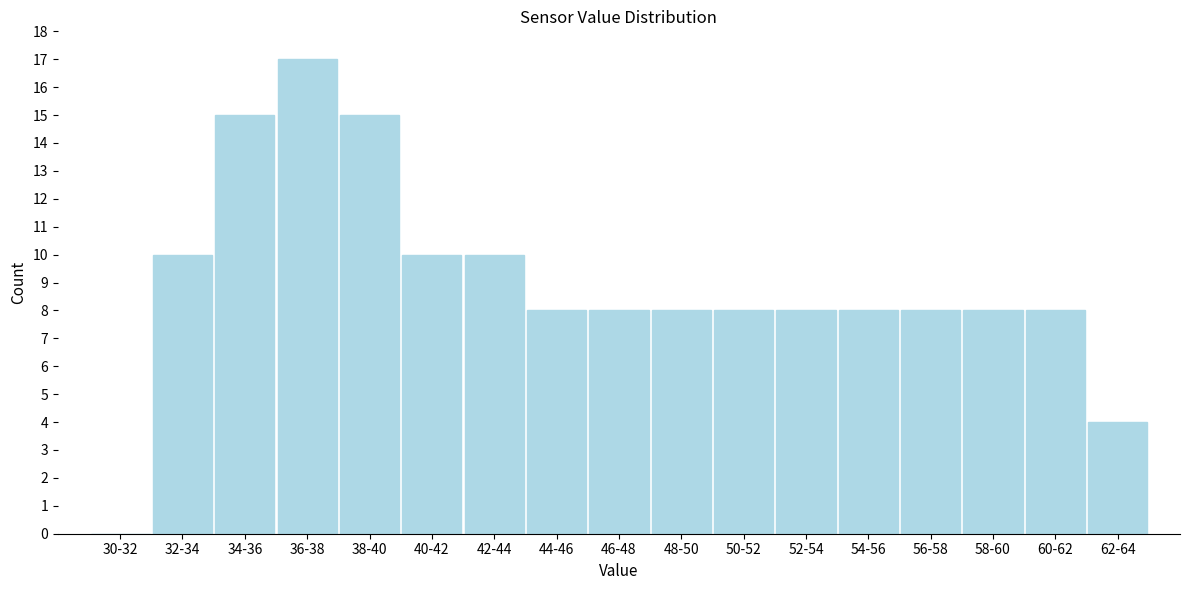

Reading right to left, extract all data points from this chart.

62-64=4	60-62=8	58-60=8	56-58=8	54-56=8	52-54=8	50-52=8	48-50=8	46-48=8	44-46=8	42-44=10	40-42=10	38-40=15	36-38=17	34-36=15	32-34=10	30-32=0